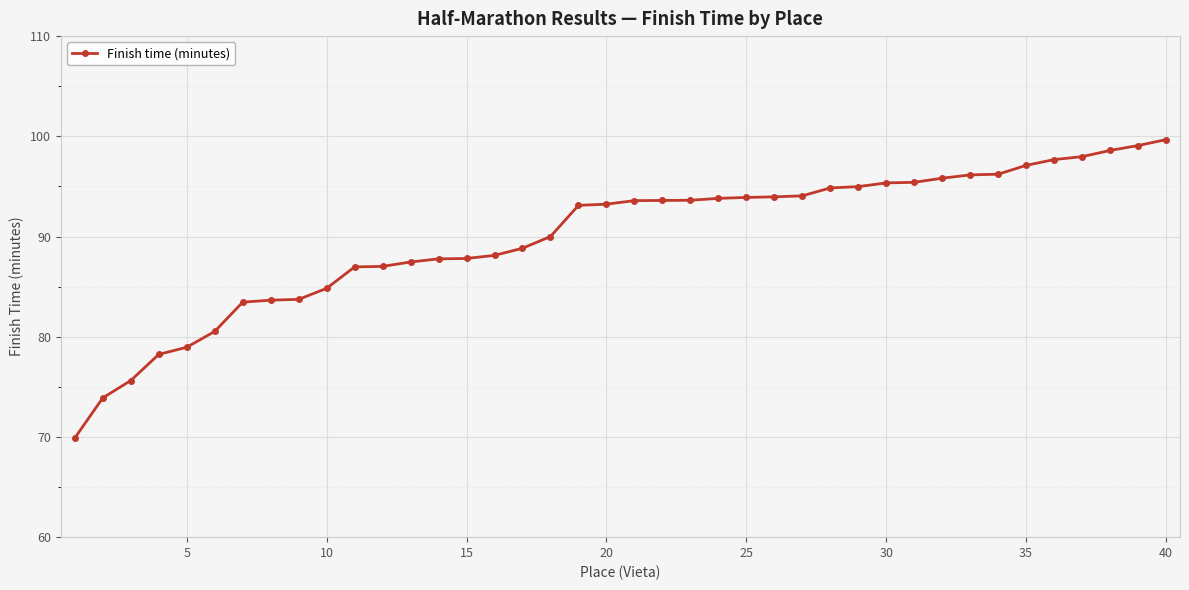

What is the difference between the maximum and minimum values?

29.8